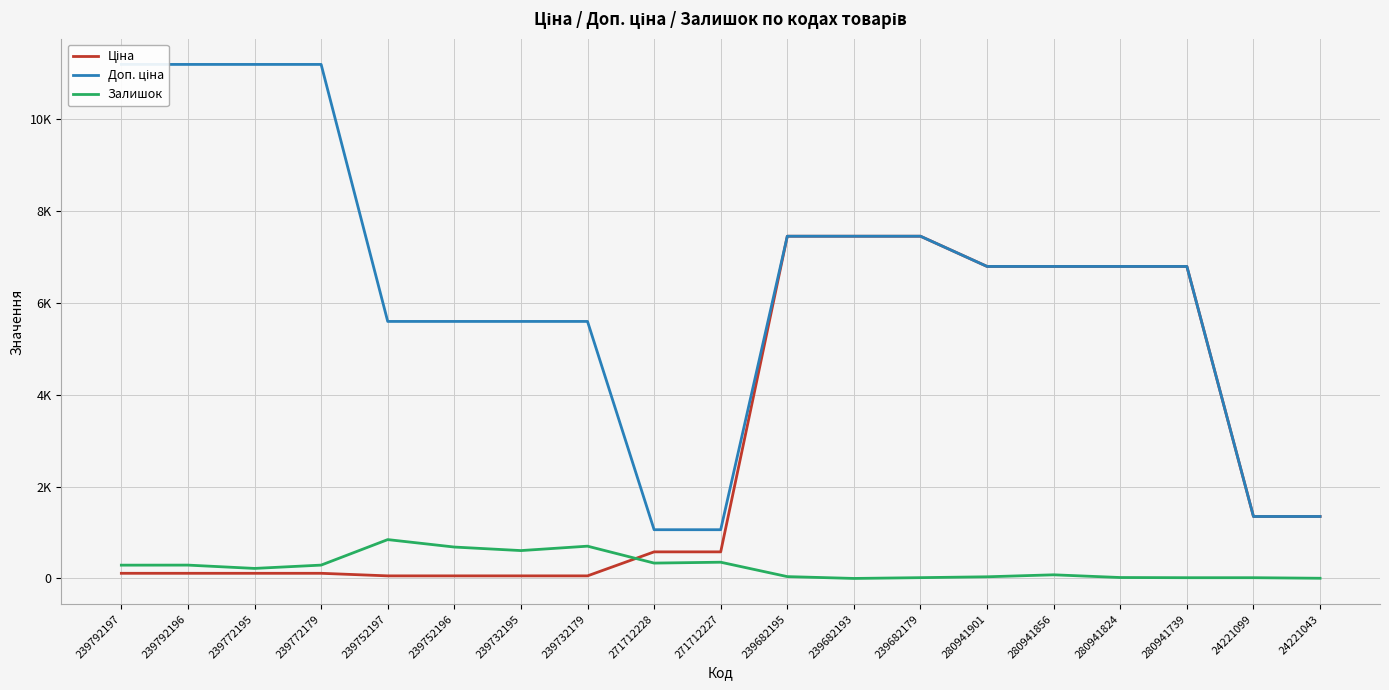

At how many categories does at least one series exceed 306?

19